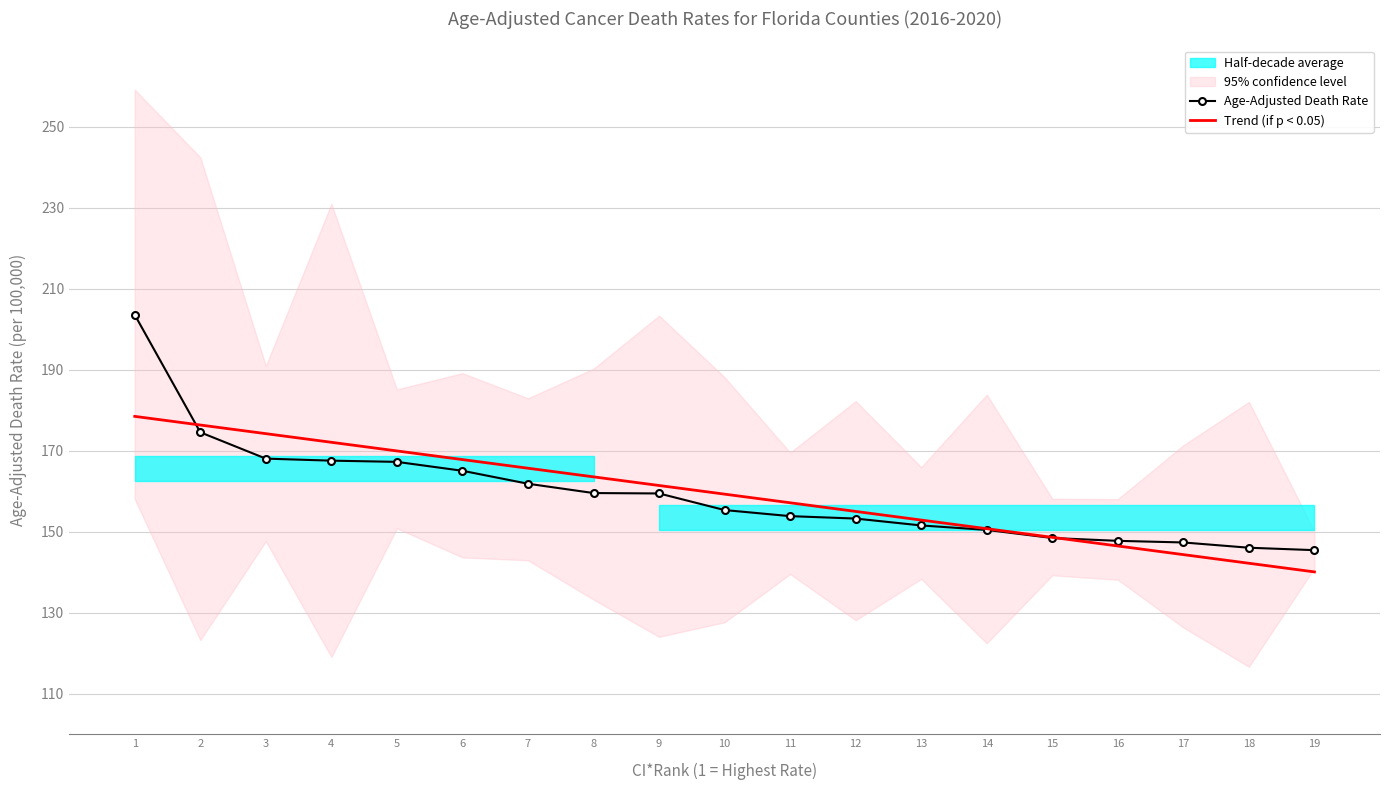

Which series changed the most between 2 and 4?

Age-Adjusted Death Rate